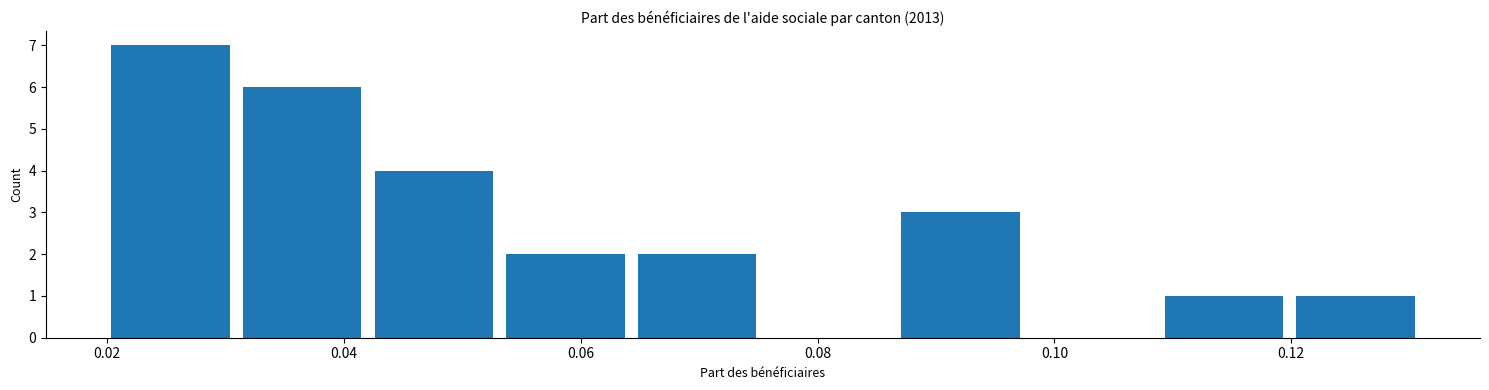

Reading left to right, transcribe this chart: for each bar, give the range it covers on the x-axis and its height. Neither the bar edges nor the heights are printed on the chart, so give them approximately, as read against the axes.

0.020 to 0.032: 7
0.032 to 0.042: 6
0.042 to 0.054: 4
0.054 to 0.064: 2
0.064 to 0.076: 2
0.076 to 0.088: 0
0.088 to 0.098: 3
0.098 to 0.110: 0
0.110 to 0.120: 1
0.120 to 0.132: 1